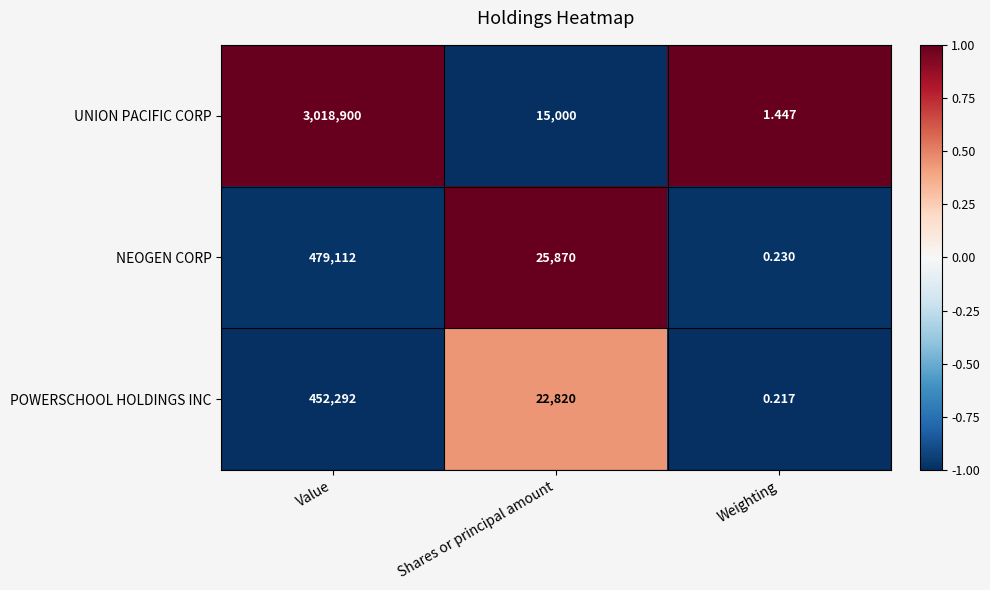

At which category does the chart reach its peak across all series?

Value